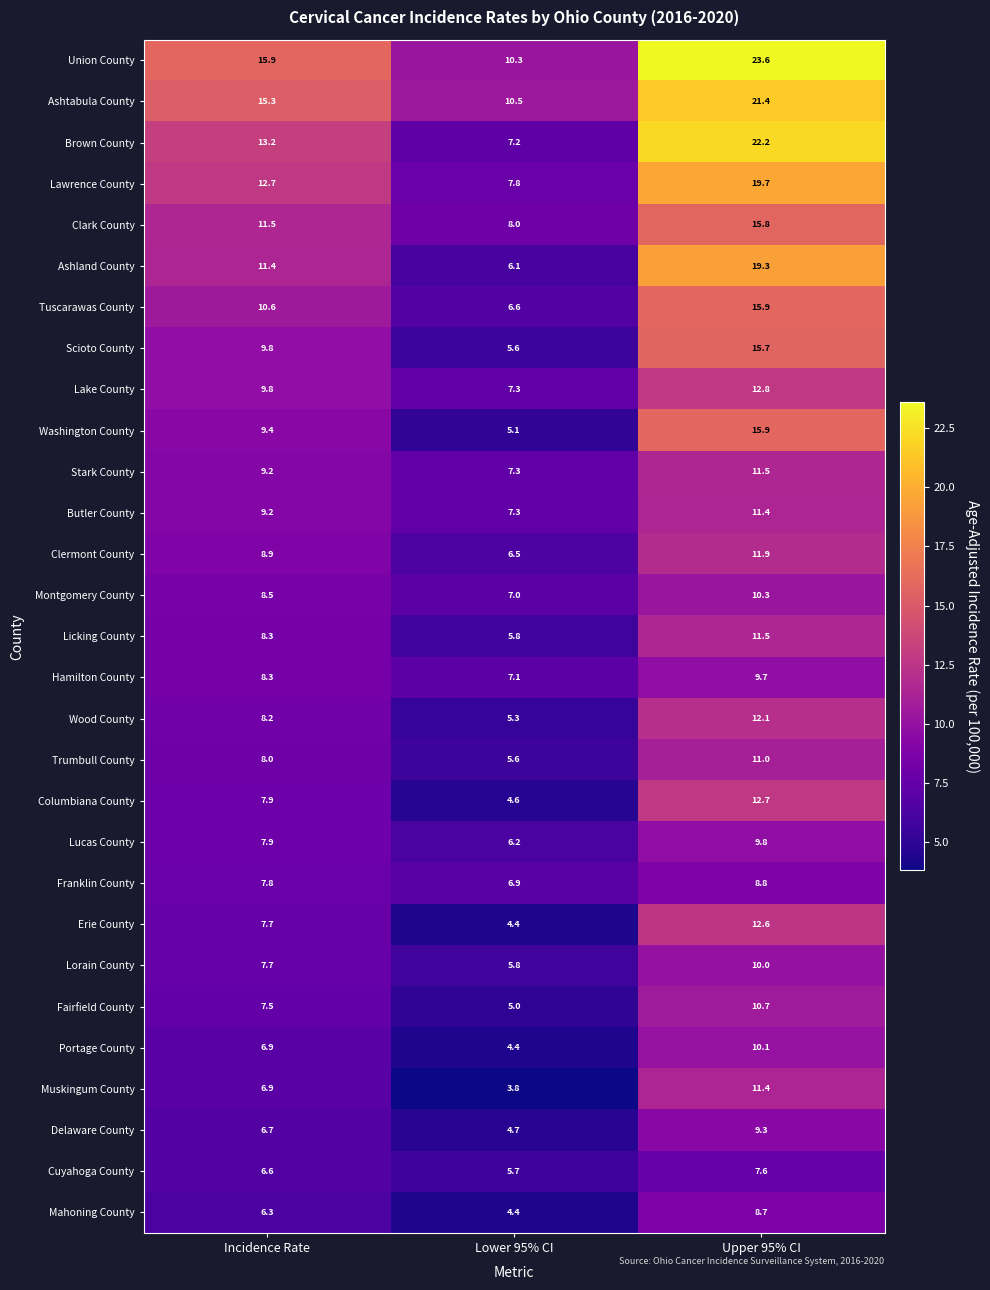

At which category is the sum across all series the highest?

Upper 95% CI